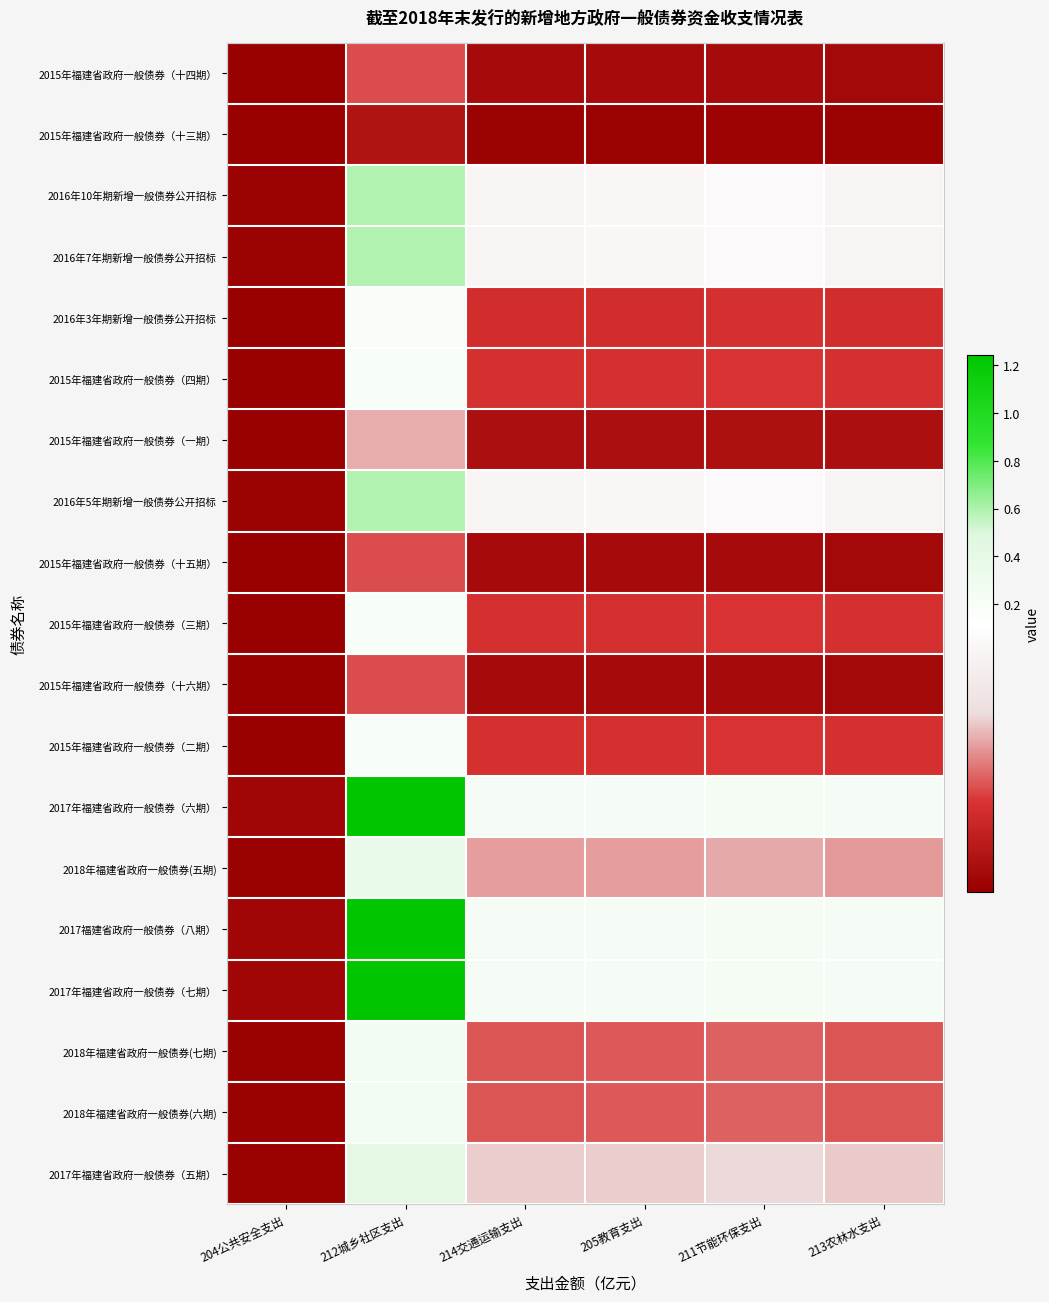

Reading left to right, what are all the values shown in this chart?

2015年福建省政府一般债券（十四期）: 204公共安全支出=0.0	212城乡社区支出=0.0	214交通运输支出=0.0	205教育支出=0.0	211节能环保支出=0.0	213农林水支出=0.0
2015年福建省政府一般债券（十三期）: 204公共安全支出=0.0	212城乡社区支出=0.0	214交通运输支出=0.0	205教育支出=0.0	211节能环保支出=0.0	213农林水支出=0.0
2016年10年期新增一般债券公开招标: 204公共安全支出=0.0	212城乡社区支出=0.6	214交通运输支出=0.1	205教育支出=0.1	211节能环保支出=0.1	213农林水支出=0.1
2016年7年期新增一般债券公开招标: 204公共安全支出=0.0	212城乡社区支出=0.6	214交通运输支出=0.1	205教育支出=0.1	211节能环保支出=0.1	213农林水支出=0.1
2016年3年期新增一般债券公开招标: 204公共安全支出=0.0	212城乡社区支出=0.2	214交通运输支出=0.0	205教育支出=0.0	211节能环保支出=0.0	213农林水支出=0.0
2015年福建省政府一般债券（四期）: 204公共安全支出=0.0	212城乡社区支出=0.2	214交通运输支出=0.0	205教育支出=0.0	211节能环保支出=0.0	213农林水支出=0.0
2015年福建省政府一般债券（一期）: 204公共安全支出=0.0	212城乡社区支出=0.1	214交通运输支出=0.0	205教育支出=0.0	211节能环保支出=0.0	213农林水支出=0.0
2016年5年期新增一般债券公开招标: 204公共安全支出=0.0	212城乡社区支出=0.6	214交通运输支出=0.1	205教育支出=0.1	211节能环保支出=0.1	213农林水支出=0.1
2015年福建省政府一般债券（十五期）: 204公共安全支出=0.0	212城乡社区支出=0.0	214交通运输支出=0.0	205教育支出=0.0	211节能环保支出=0.0	213农林水支出=0.0
2015年福建省政府一般债券（三期）: 204公共安全支出=0.0	212城乡社区支出=0.2	214交通运输支出=0.0	205教育支出=0.0	211节能环保支出=0.0	213农林水支出=0.0
2015年福建省政府一般债券（十六期）: 204公共安全支出=0.0	212城乡社区支出=0.0	214交通运输支出=0.0	205教育支出=0.0	211节能环保支出=0.0	213农林水支出=0.0
2015年福建省政府一般债券（二期）: 204公共安全支出=0.0	212城乡社区支出=0.2	214交通运输支出=0.0	205教育支出=0.0	211节能环保支出=0.0	213农林水支出=0.0
2017年福建省政府一般债券（六期）: 204公共安全支出=0.0	212城乡社区支出=1.2	214交通运输支出=0.2	205教育支出=0.2	211节能环保支出=0.2	213农林水支出=0.2
2018年福建省政府一般债券(五期): 204公共安全支出=0.0	212城乡社区支出=0.4	214交通运输支出=0.1	205教育支出=0.1	211节能环保支出=0.1	213农林水支出=0.1
2017福建省政府一般债券（八期）: 204公共安全支出=0.0	212城乡社区支出=1.2	214交通运输支出=0.2	205教育支出=0.2	211节能环保支出=0.2	213农林水支出=0.2
2017年福建省政府一般债券（七期）: 204公共安全支出=0.0	212城乡社区支出=1.2	214交通运输支出=0.2	205教育支出=0.2	211节能环保支出=0.2	213农林水支出=0.2
2018年福建省政府一般债券(七期): 204公共安全支出=0.0	212城乡社区支出=0.3	214交通运输支出=0.0	205教育支出=0.0	211节能环保支出=0.1	213农林水支出=0.0
2018年福建省政府一般债券(六期): 204公共安全支出=0.0	212城乡社区支出=0.3	214交通运输支出=0.0	205教育支出=0.0	211节能环保支出=0.1	213农林水支出=0.0
2017年福建省政府一般债券（五期）: 204公共安全支出=0.0	212城乡社区支出=0.4	214交通运输支出=0.1	205教育支出=0.1	211节能环保支出=0.1	213农林水支出=0.1